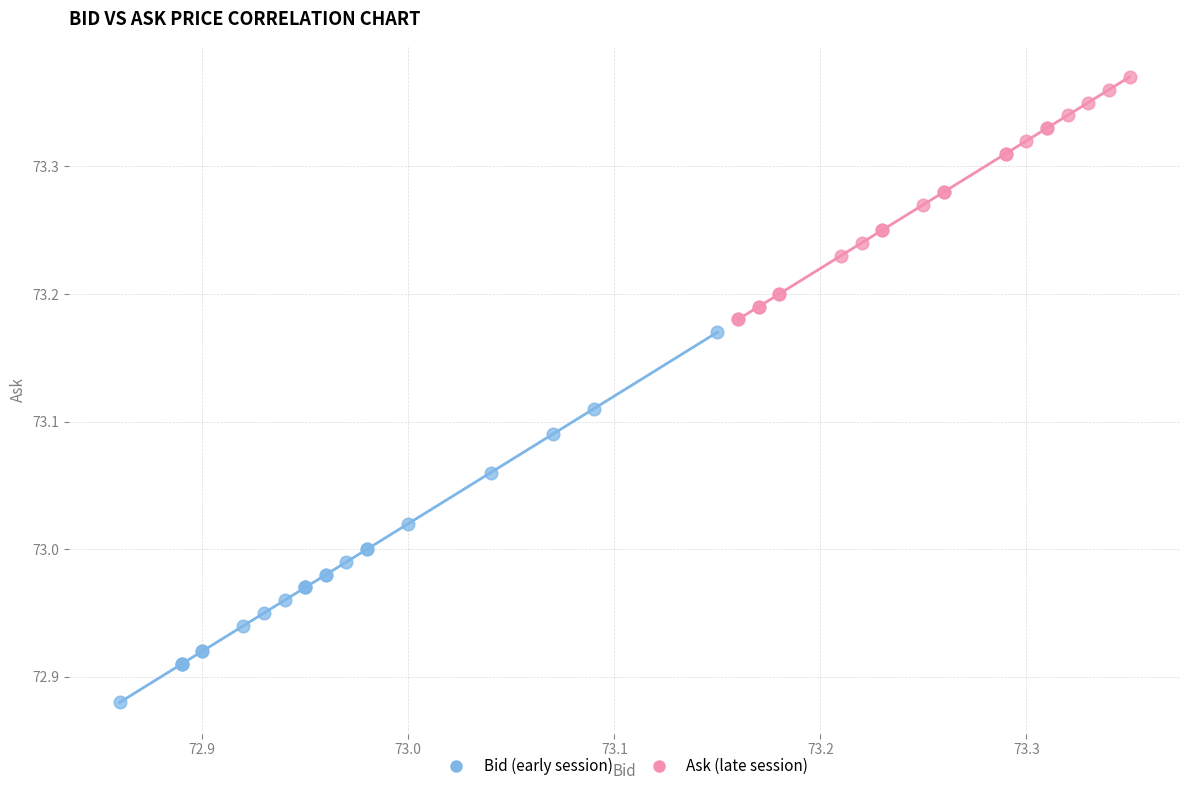

Which series reaches the maximum Y coordinate?

Ask (late session)